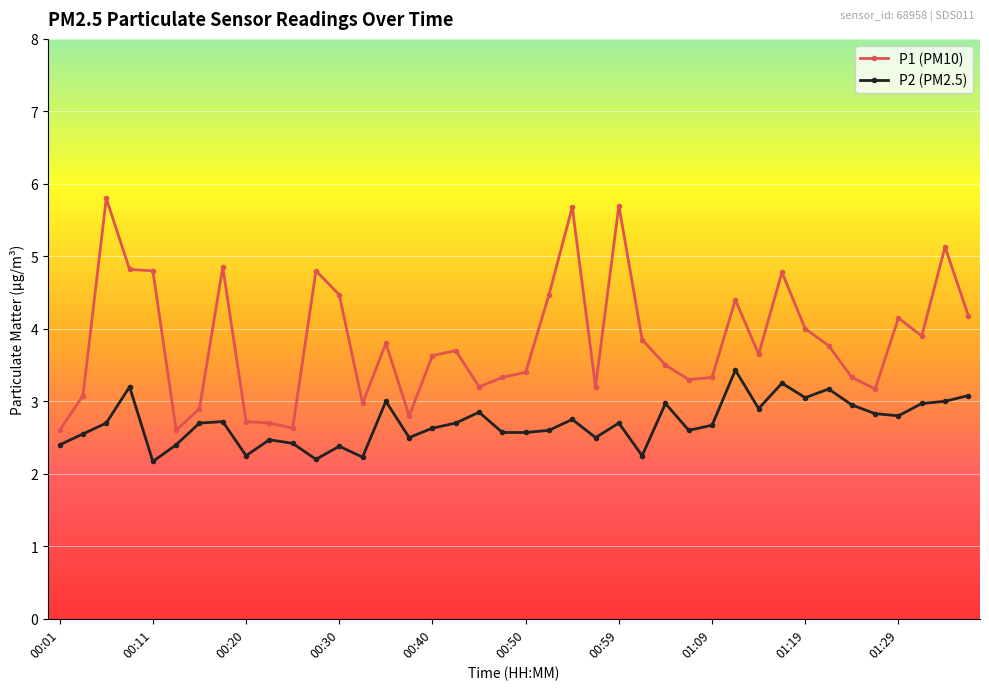

Which series has the widest spread of values?

P1 (PM10)